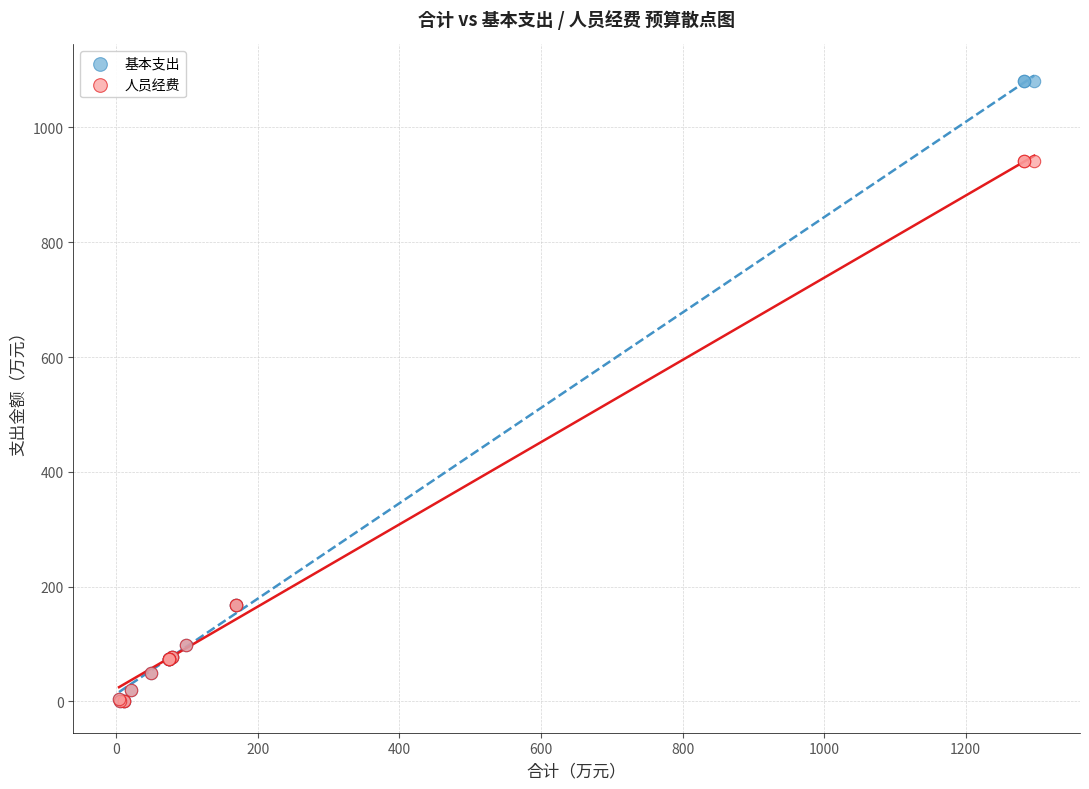

What are all the series names shown in the legend?

基本支出, 人员经费